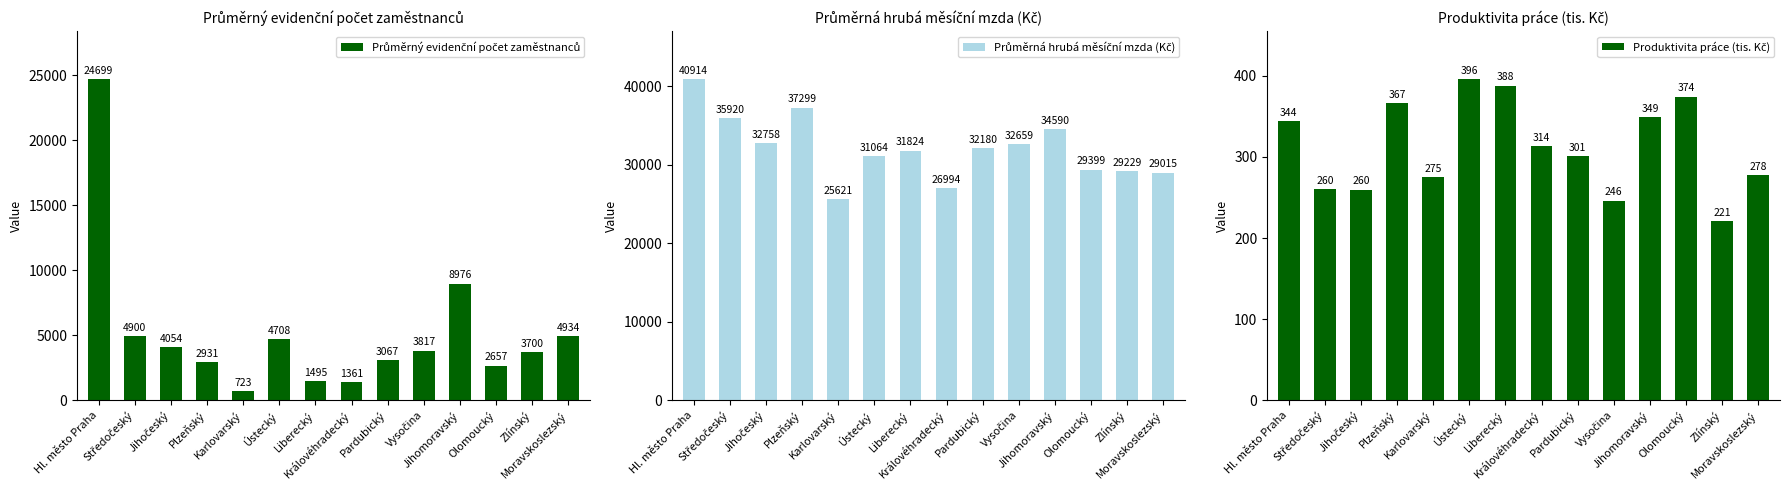

What is the spread (max minus min) of values at Pardubický?

31878.4